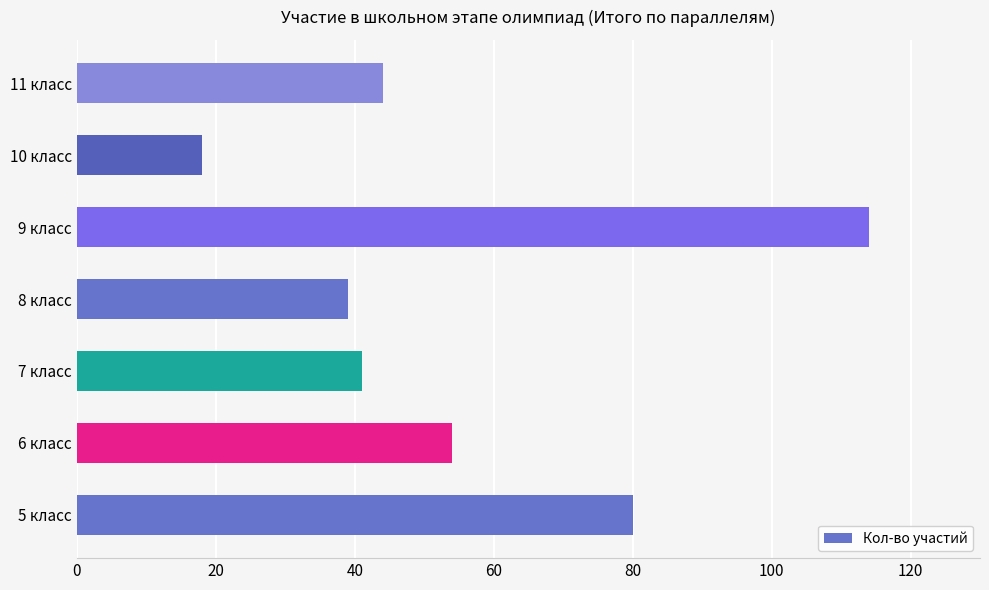

True or false: the data shows 30 at 10 класс.

False